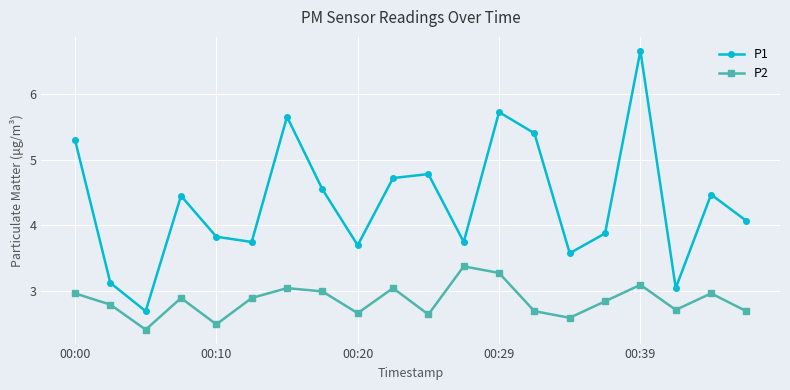

Rank the series by their maximum value, from lowest to highest.

P2, P1